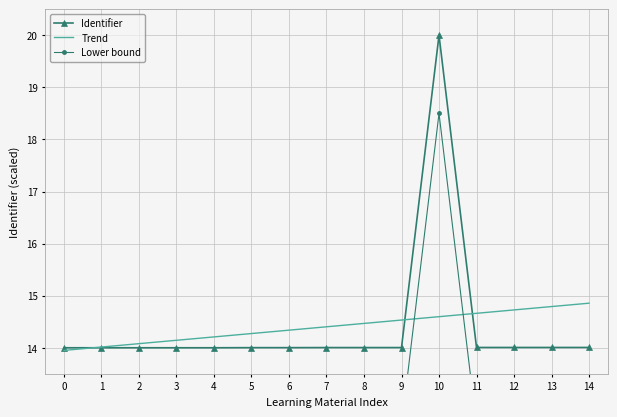

True or false: Identifier and Lower bound intersect in this chart.

False